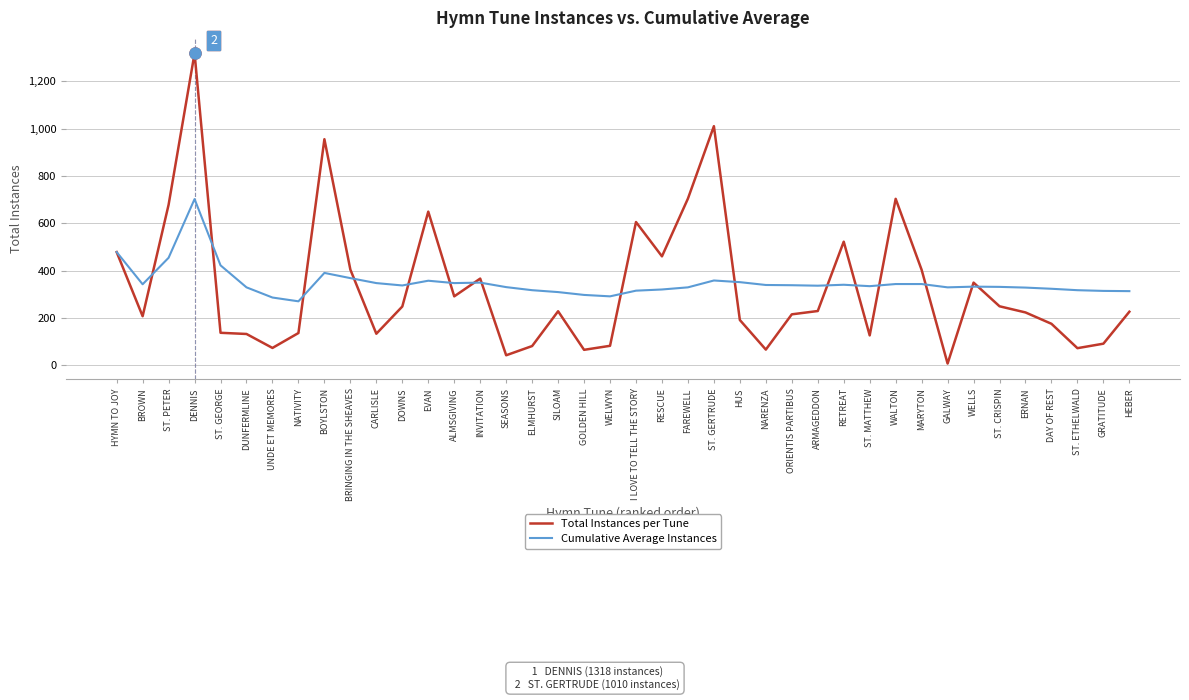

The value of Cumulative Average Instances at DUNFERMLINE is 510. True or false?

False